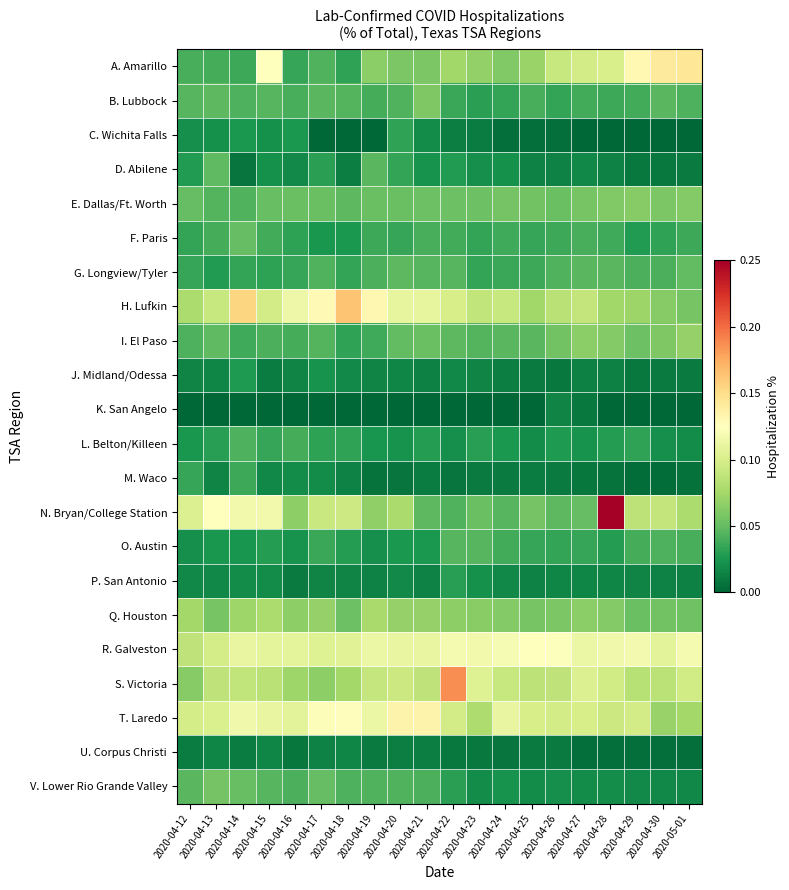

Rank the series at 2020-05-01 from highest to lowest value.

A. Amarillo, R. Galveston, S. Victoria, N. Bryan/College Station, T. Laredo, I. El Paso, E. Dallas/Ft. Worth, H. Lufkin, Q. Houston, G. Longview/Tyler, B. Lubbock, O. Austin, F. Paris, L. Belton/Killeen, V. Lower Rio Grande Valley, P. San Antonio, J. Midland/Odessa, D. Abilene, M. Waco, U. Corpus Christi, C. Wichita Falls, K. San Angelo